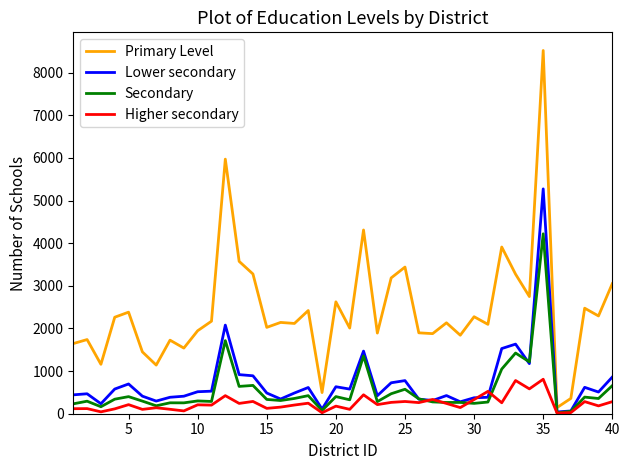

What is the maximum value shown in the chart?

8522